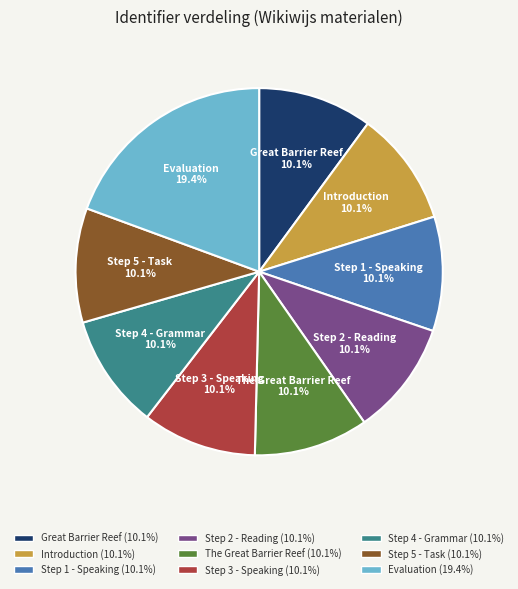

Is it true that Step 3 - Speaking is 16% of the pie?

False